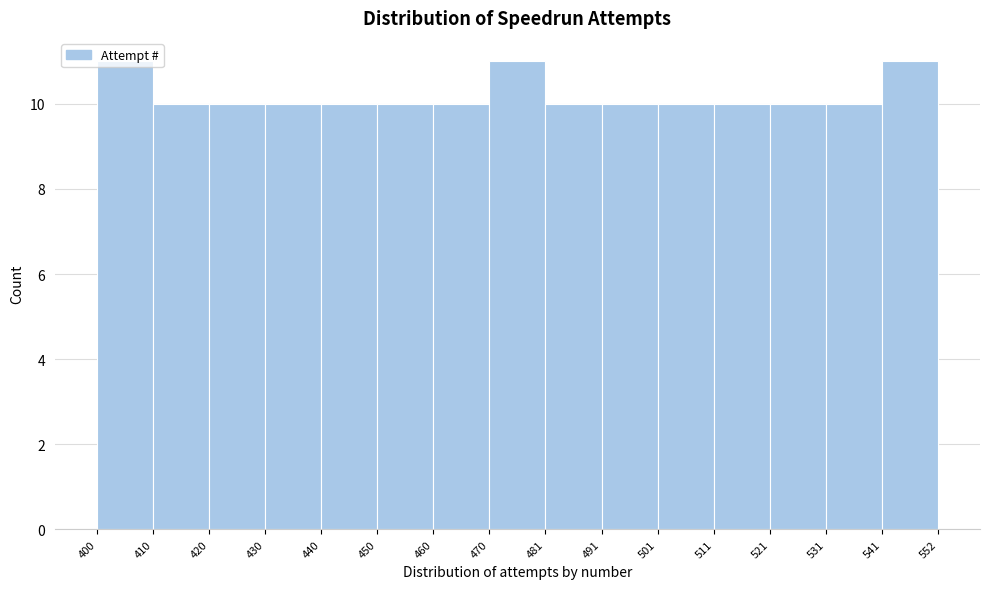

Reading left to right, transcribe this chart: for each bar, give the range it covers on the x-axis and its height. The values are not printed on the chart, so give them approximately, as read against the axis.

400 to 410: 11
410 to 420: 10
420 to 430: 10
430 to 440: 10
440 to 450: 10
450 to 460: 10
460 to 470: 10
470 to 481: 11
481 to 491: 10
491 to 501: 10
501 to 511: 10
511 to 521: 10
521 to 531: 10
531 to 541: 10
541 to 552: 11